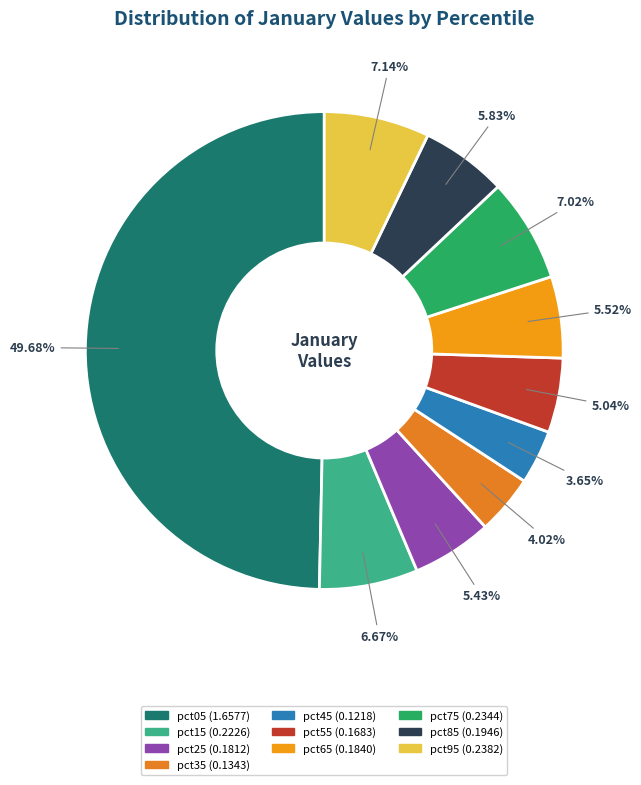

Combined, do pct65 and pct85 account for over 50%?

No